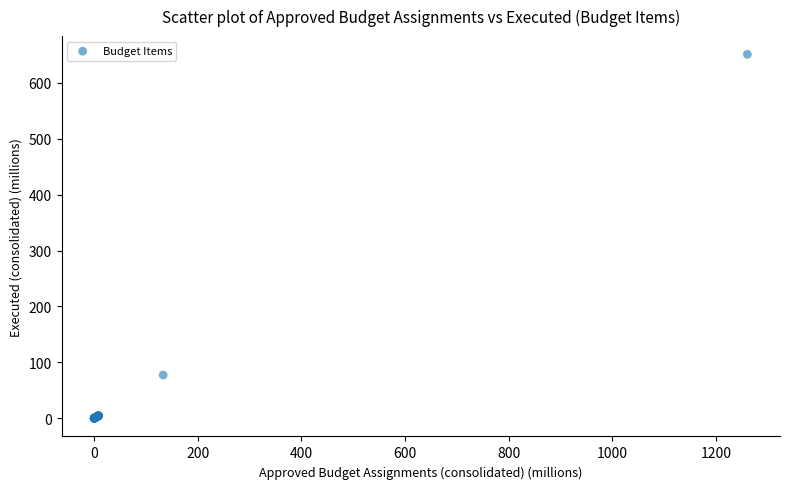

What Y value in the scatter plot is closest to 325?

77.3